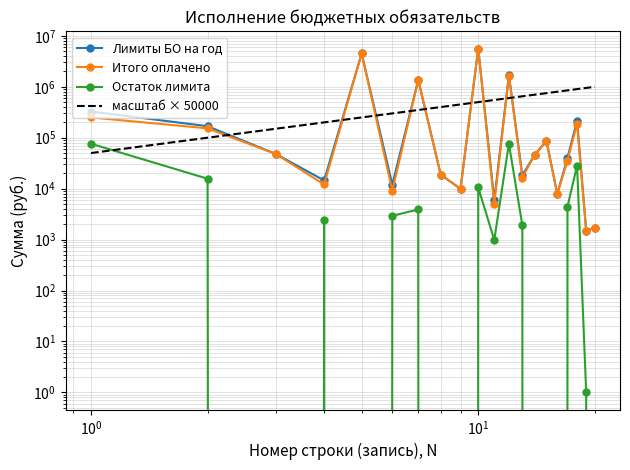

Which series has the largest total across all categories?

Лимиты БО на год